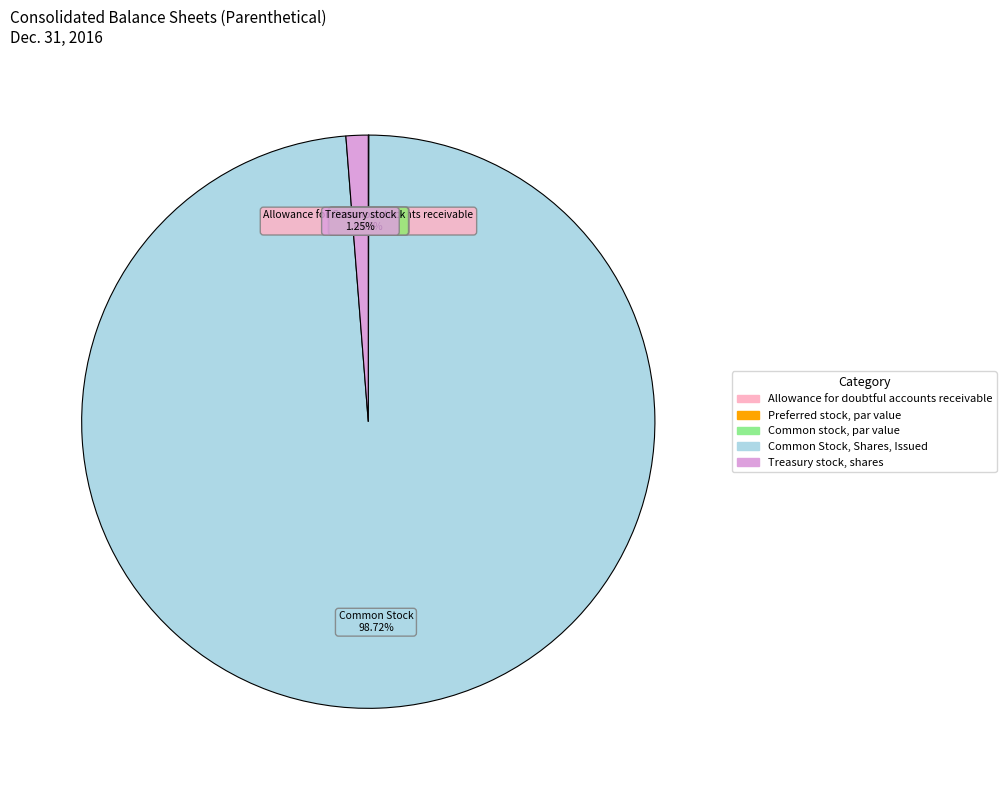

Which slice is the largest?

Common Stock, Shares, Issued